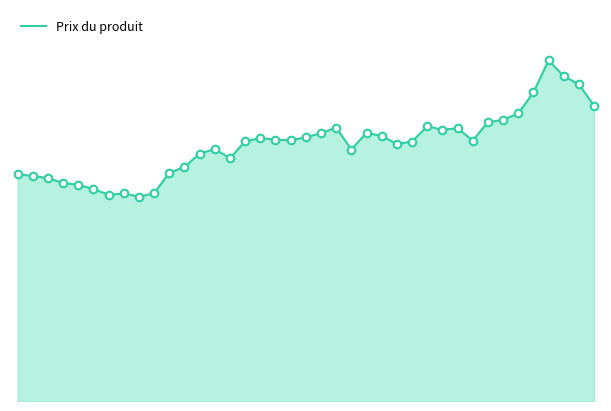

Does the chart have visible grid lines?

No